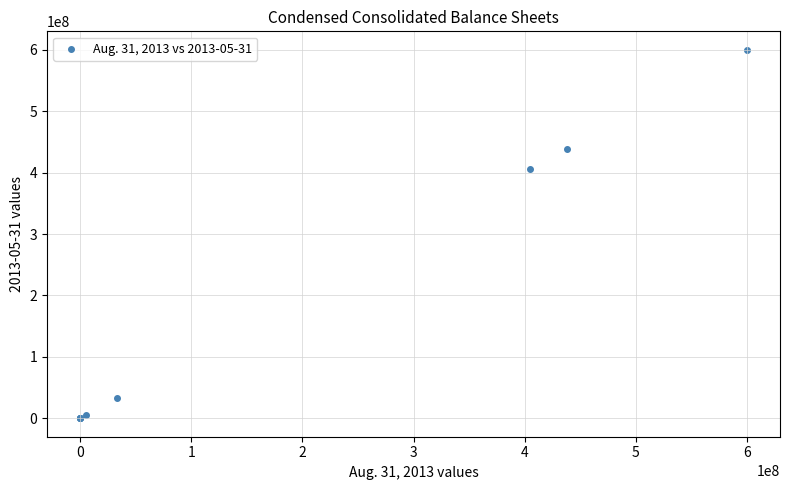

What Y value in the scatter plot is closest to 300000000?

405247405.0